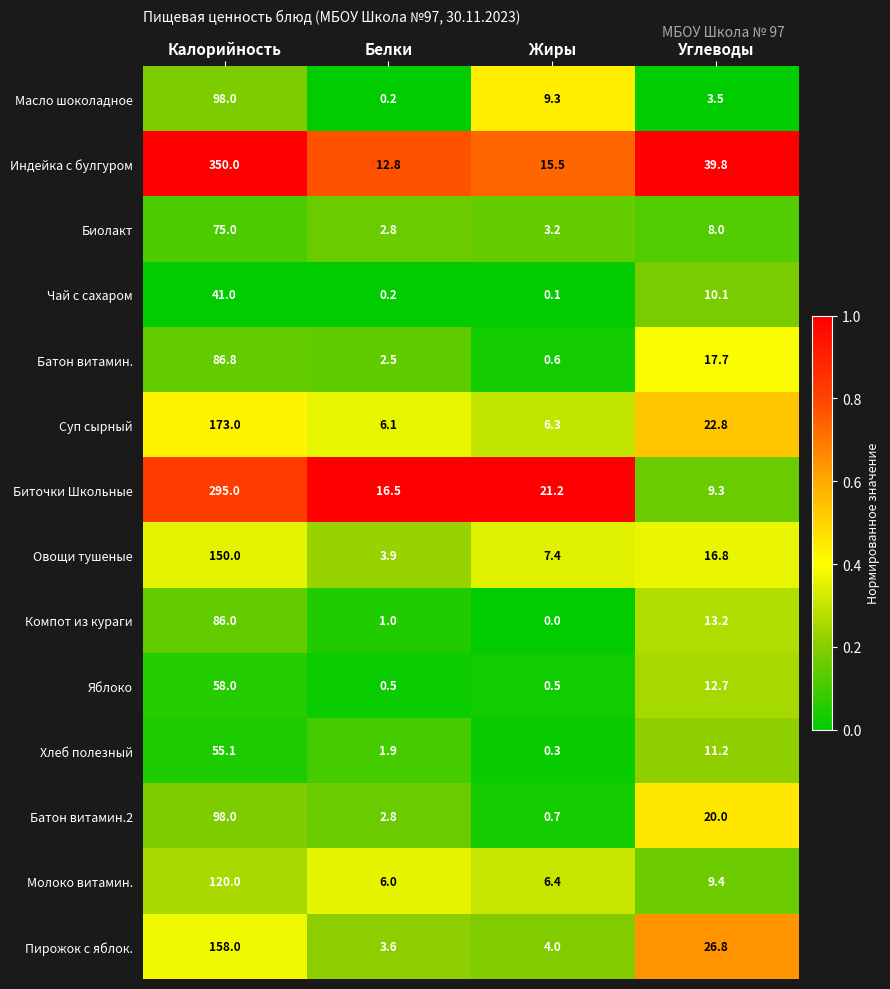

At Углеводы, list the series in order from smallest to largest.

Масло шоколадное, Биолакт, Биточки Школьные, Молоко витамин., Чай с сахаром, Хлеб полезный, Яблоко, Компот из кураги, Овощи тушеные, Батон витамин., Батон витамин.2, Суп сырный, Пирожок с яблок., Индейка с булгуром